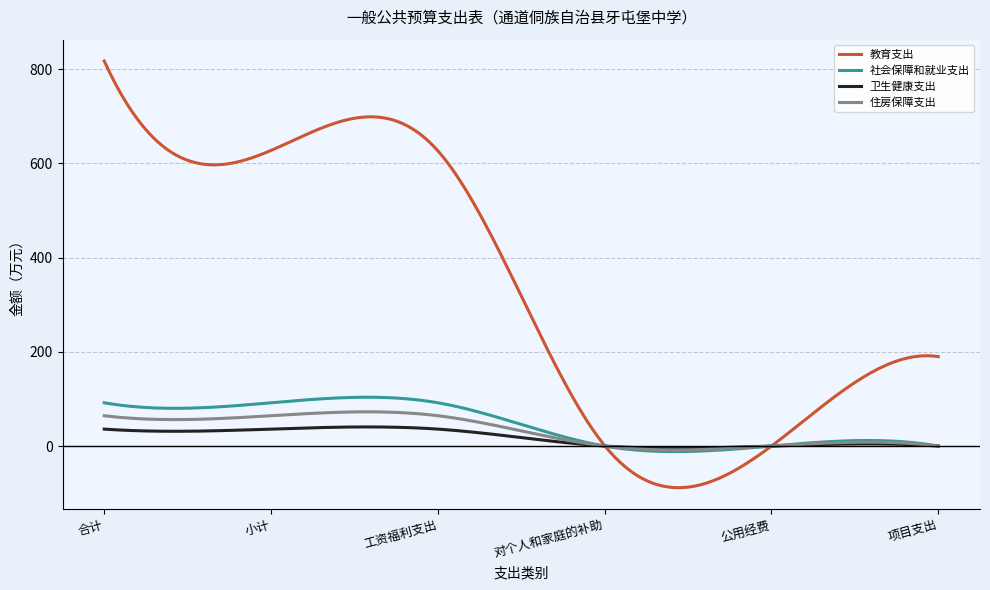

What is the lowest value of the 教育支出 series?

-88.4